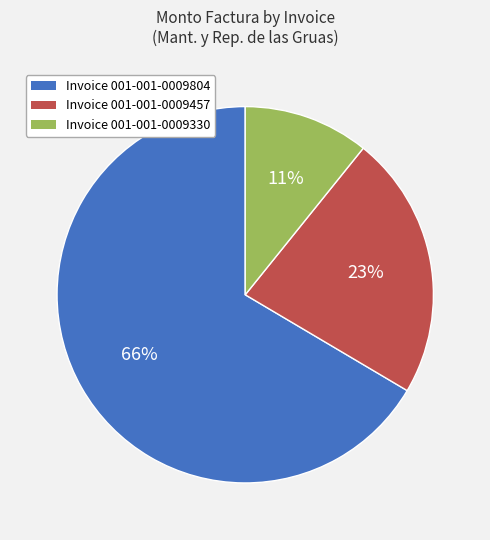

To the nearest percent, what is the average slice percentage?

33%